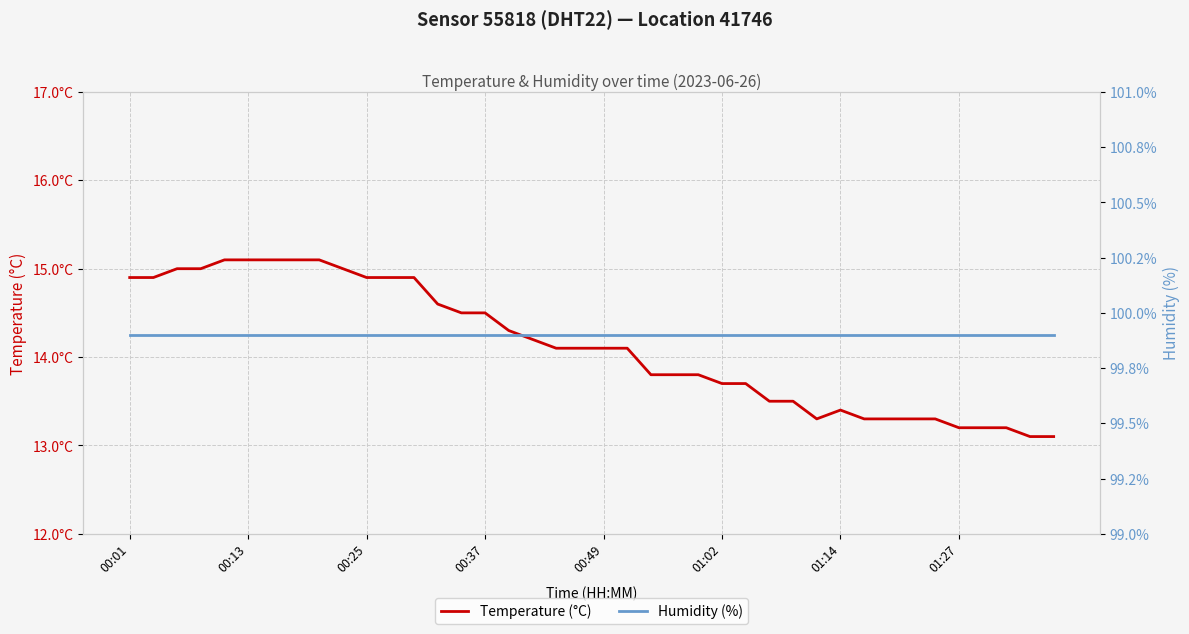

Rank the series by their average value, from lowest to highest.

Temperature (°C), Humidity (%)